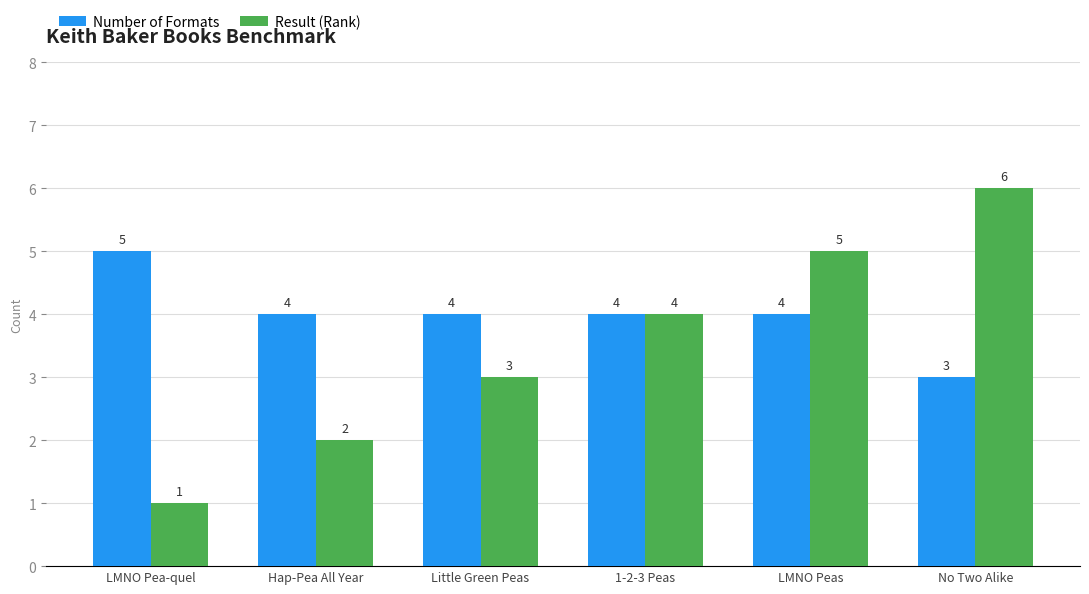

The value of Number of Formats at LMNO Pea-quel is 2. True or false?

False